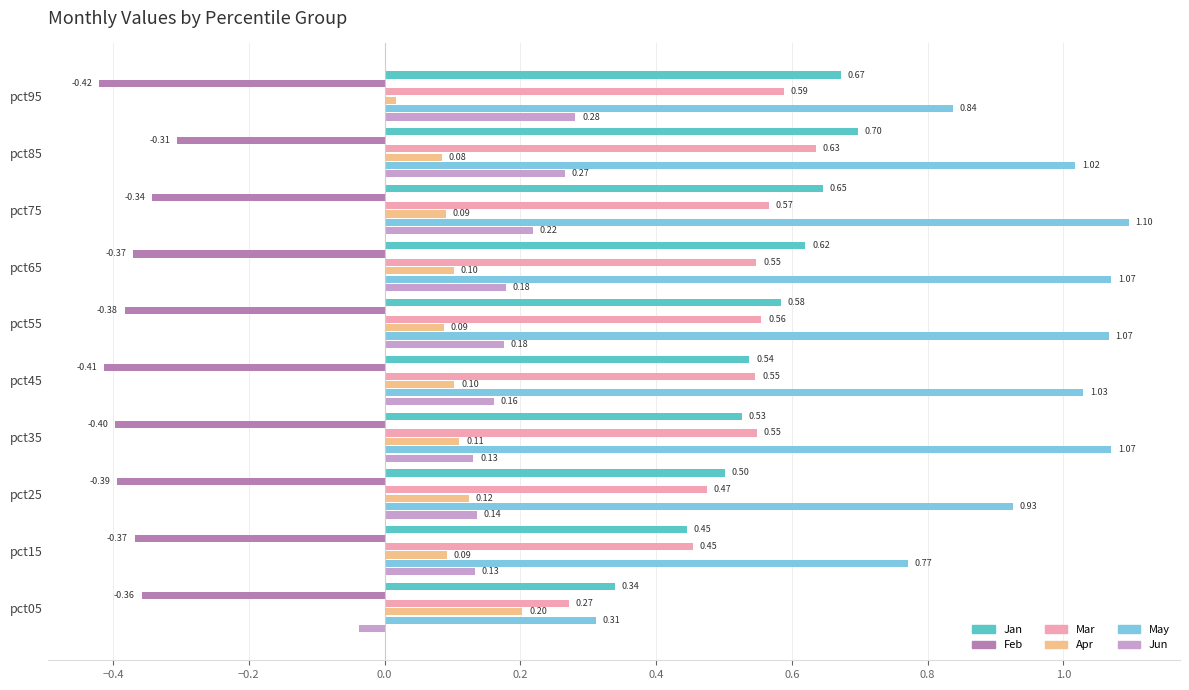

How many values in the Jun series are below 0?

1